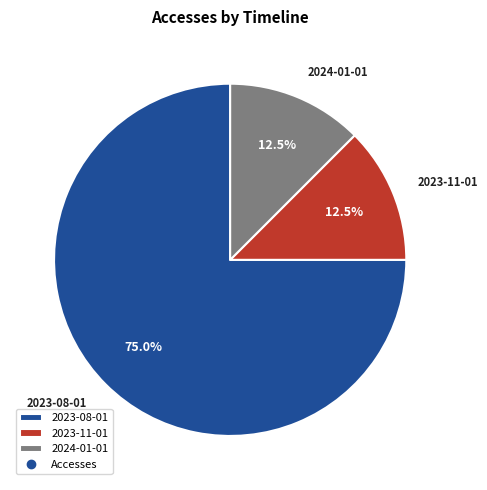

The 2023-08-01 slice represents 69% of the pie. True or false?

False